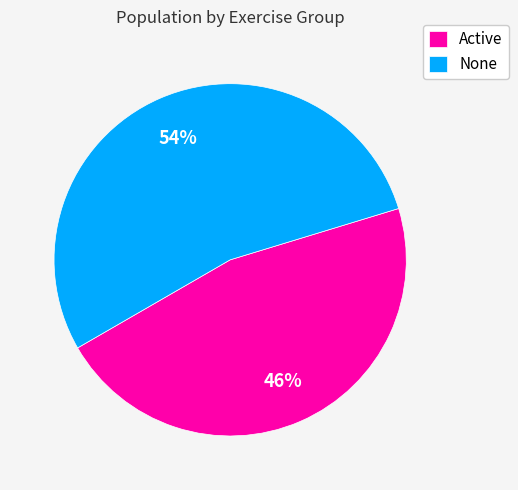

Do Active and None together represent more than half of the pie?

Yes